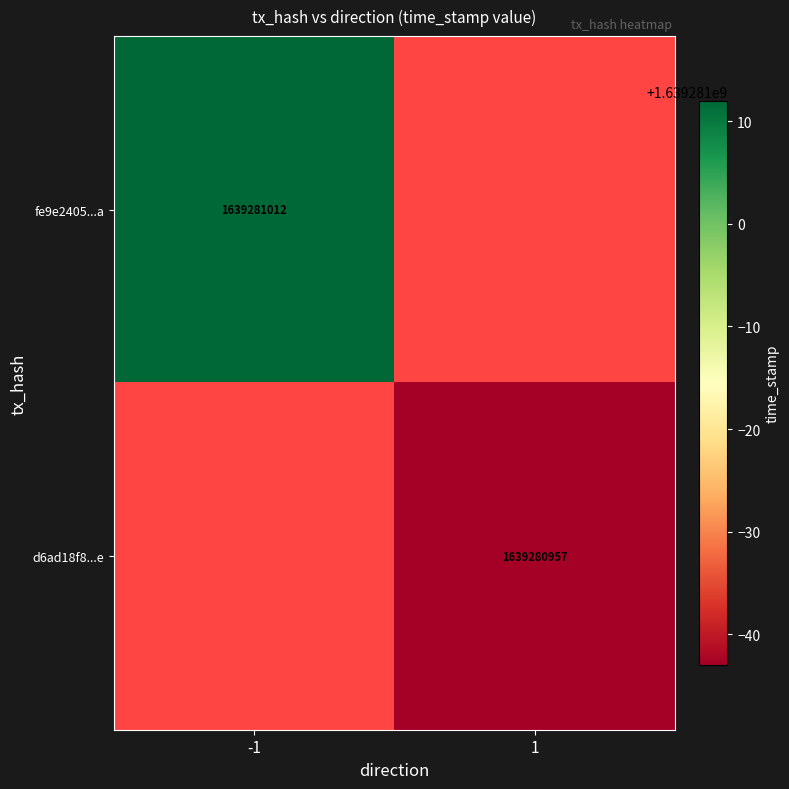

At how many categories does at least one series exceed 1333614421?

2